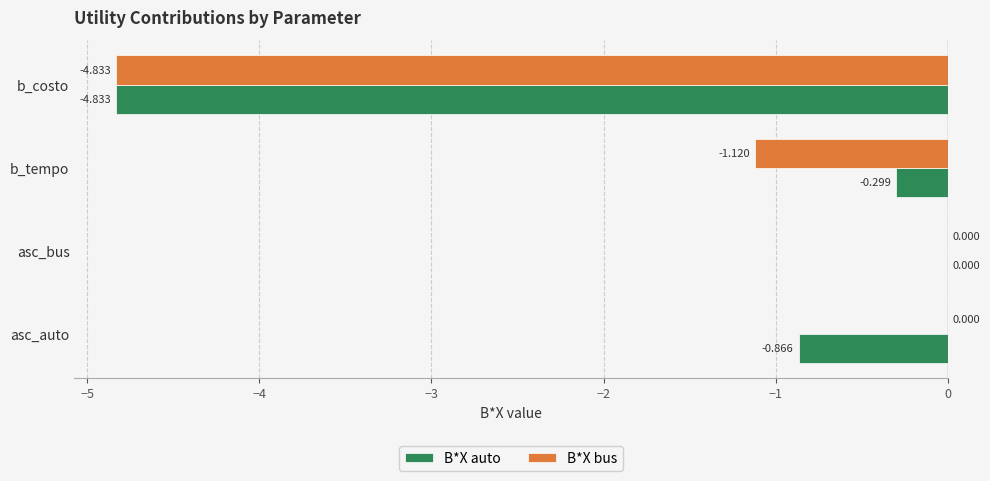

At which category is the sum across all series the highest?

asc_bus